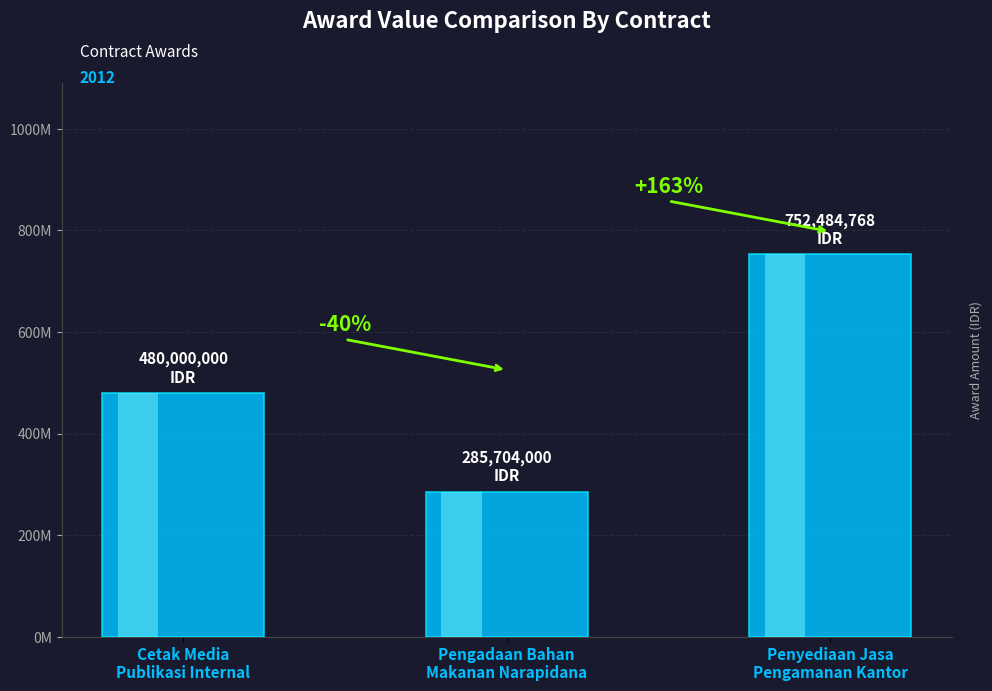

What is the average value?

506062923